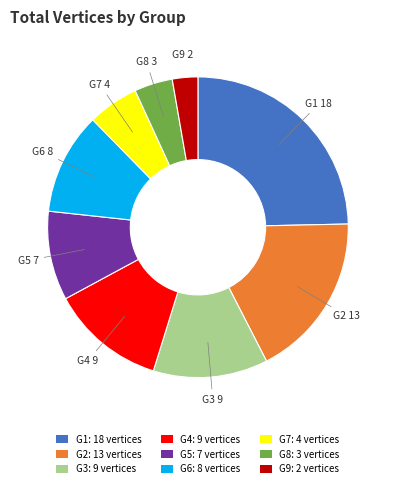

Is it true that G5 is 10% of the pie?

True